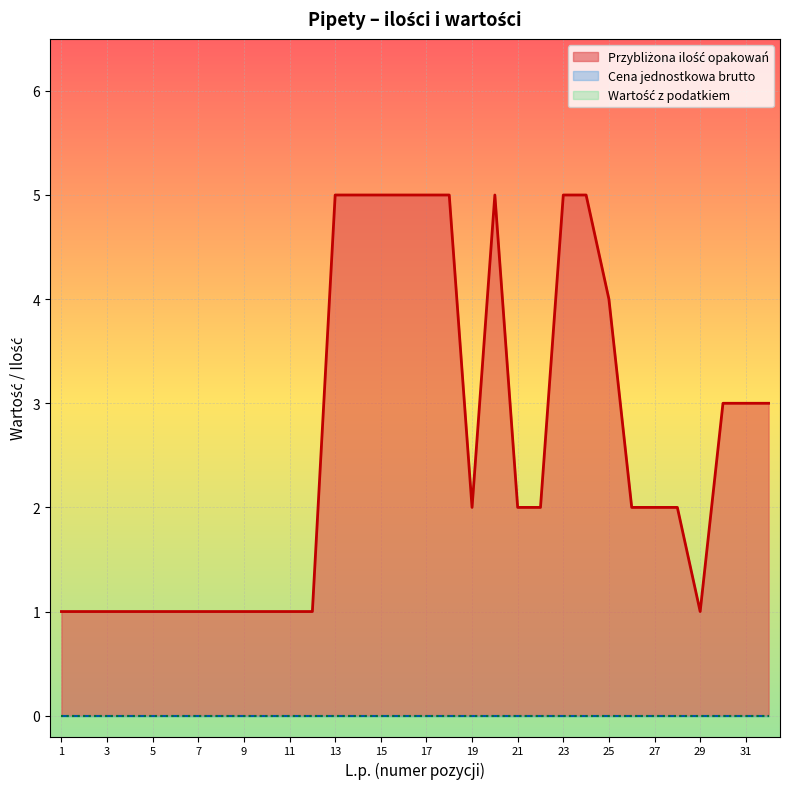

Does the chart display data point markers on the line(s)?

No